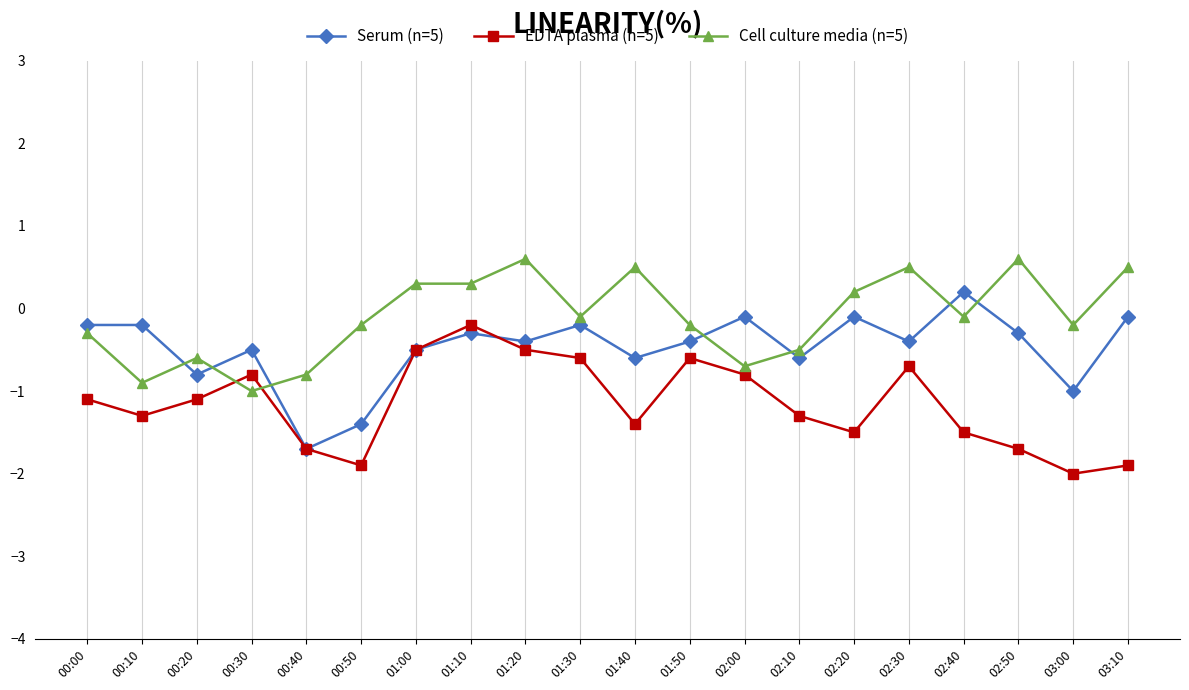

Is the value of Serum (n=5) at 02:50 greater than the value of EDTA plasma (n=5) at 02:00?

Yes